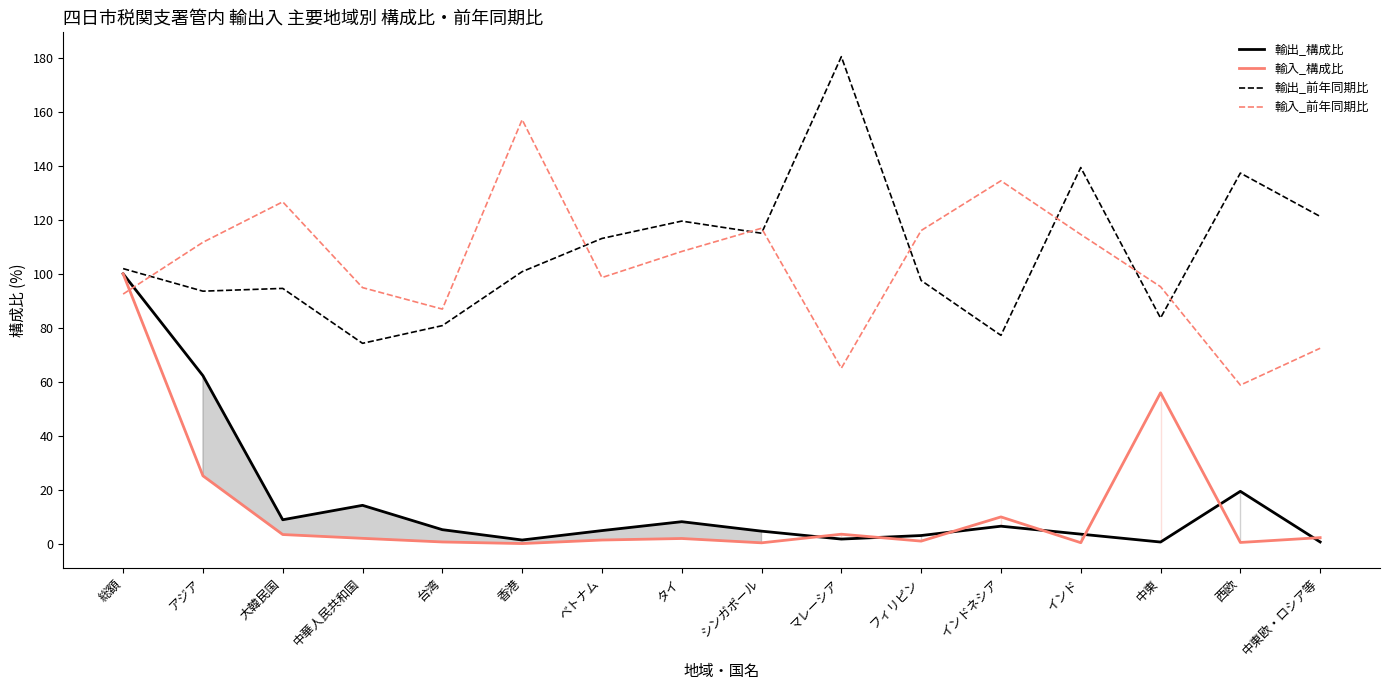

Which series has the largest total across all categories?

輸出_前年同期比